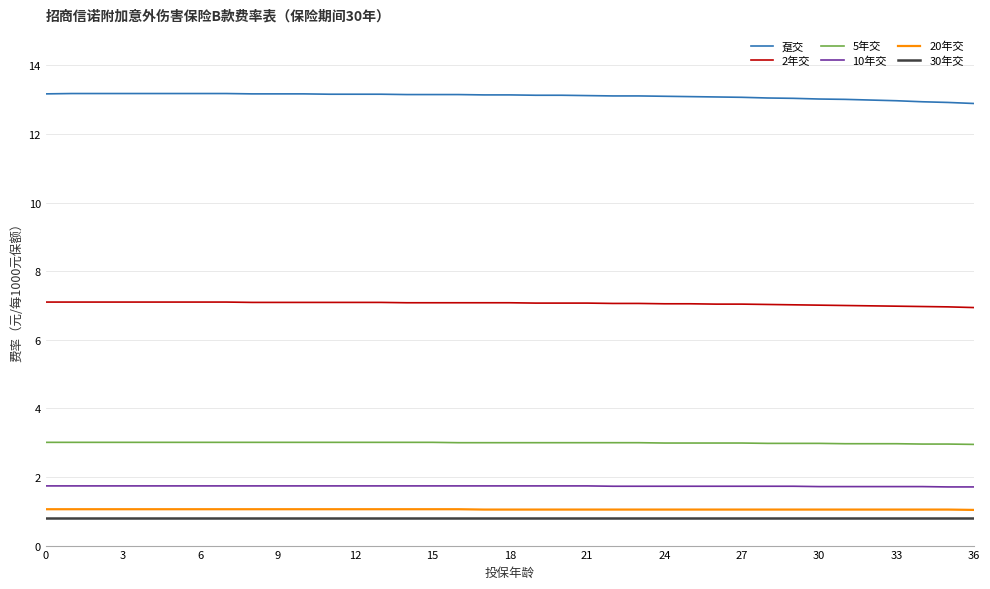

True or false: 趸交 and 20年交 cross at least once.

False